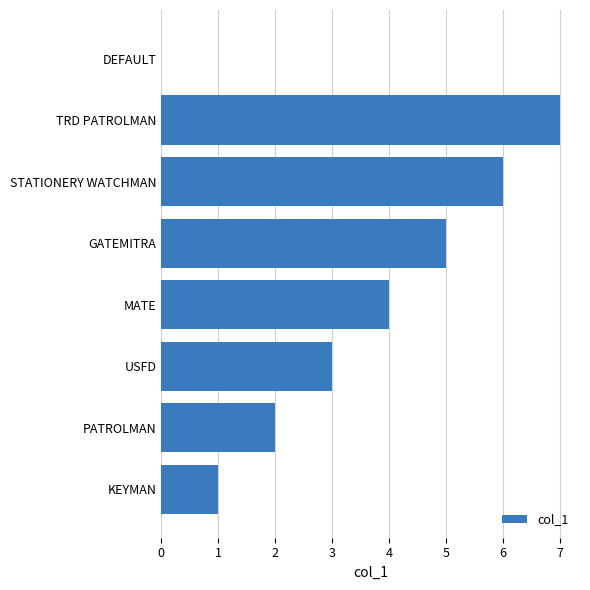

Reading bottom to top, extract all data points from this chart.

KEYMAN=1	PATROLMAN=2	USFD=3	MATE=4	GATEMITRA=5	STATIONERY WATCHMAN=6	TRD PATROLMAN=7	DEFAULT=0